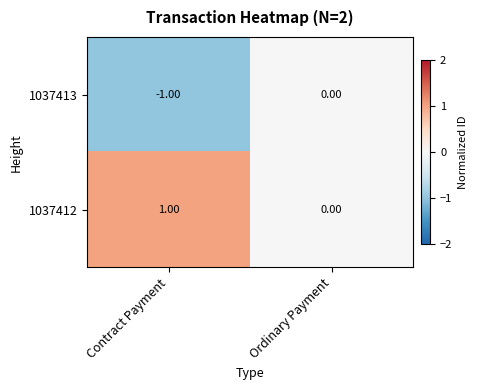

At which label is 1037412 closest to 0?

Ordinary Payment